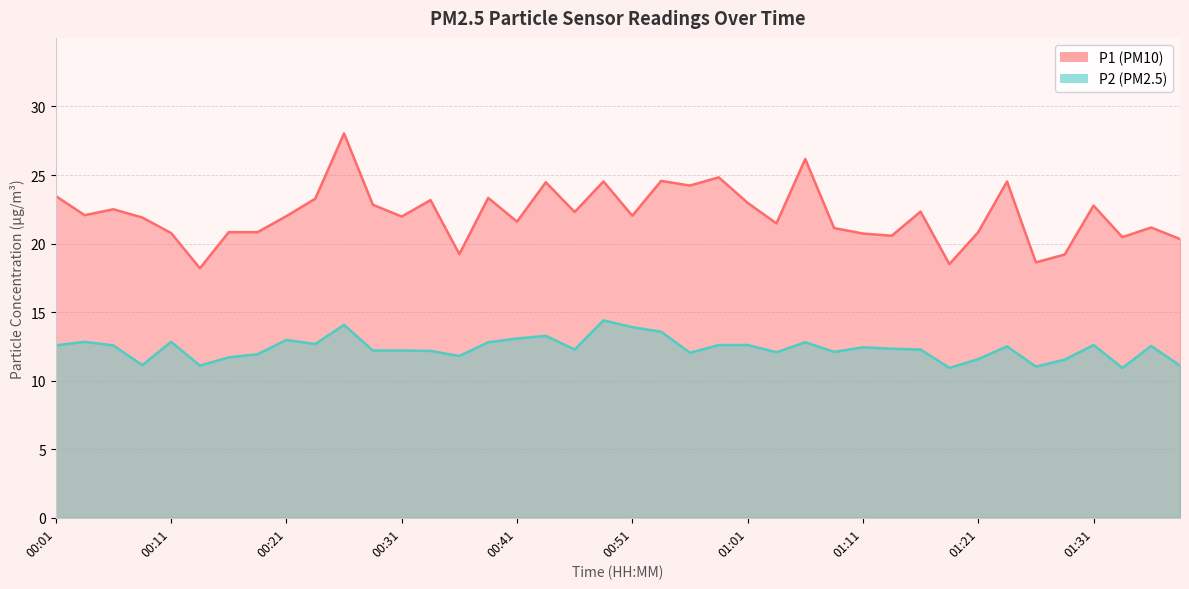

Which has a higher value, 00:23 or 00:28?

00:23